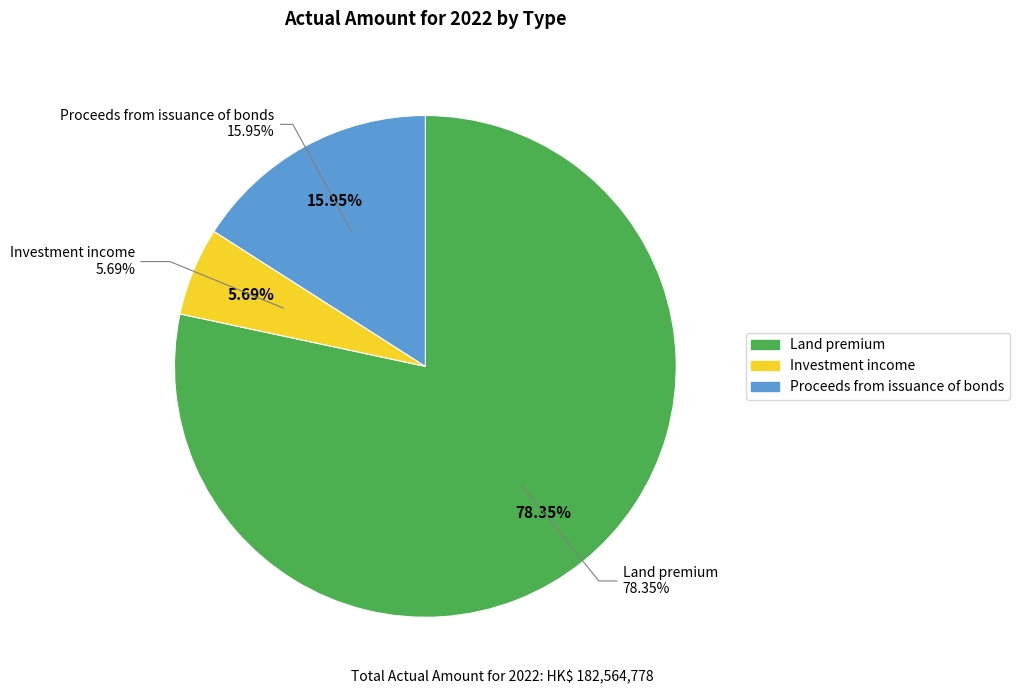

How many slices are in this pie chart?

3